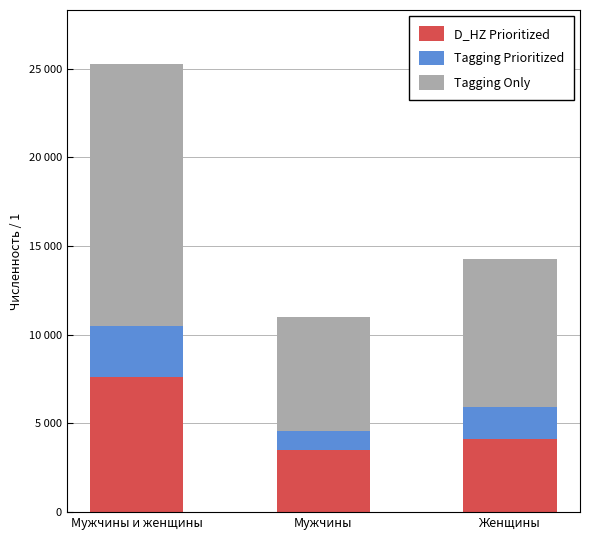

What are all the series names shown in the legend?

D_HZ Prioritized, Tagging Prioritized, Tagging Only